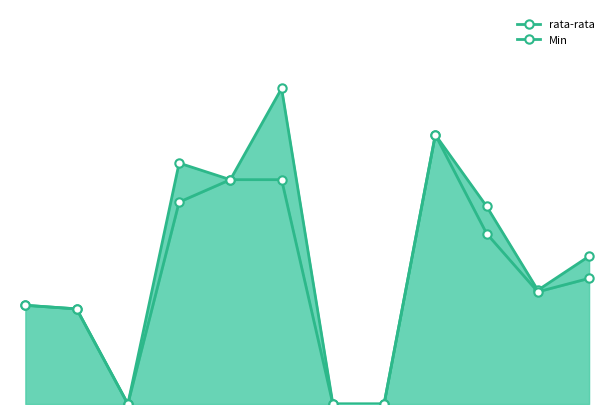

How many values in rata-rata are above zero?

9